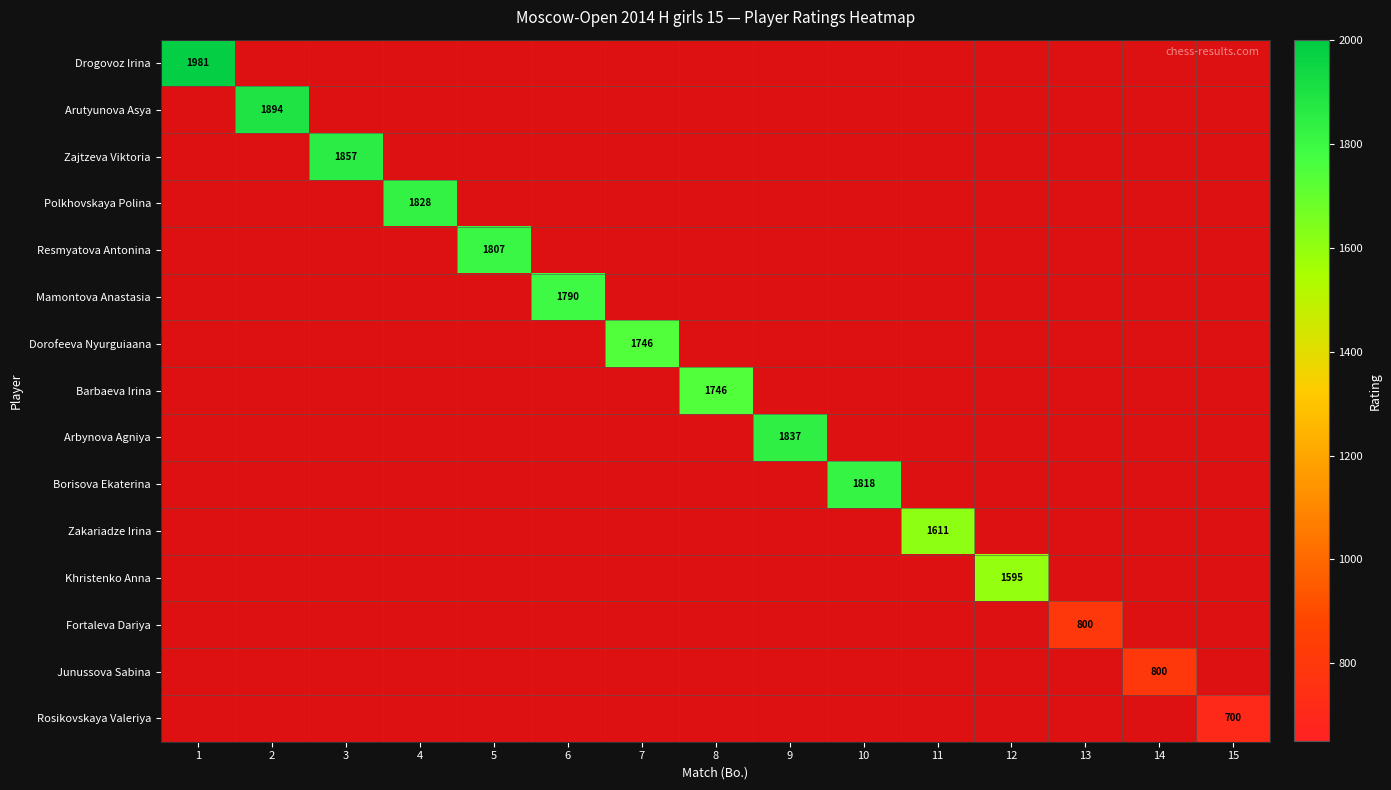

The Drogovoz Irina series shows 1343 at 1. True or false?

False